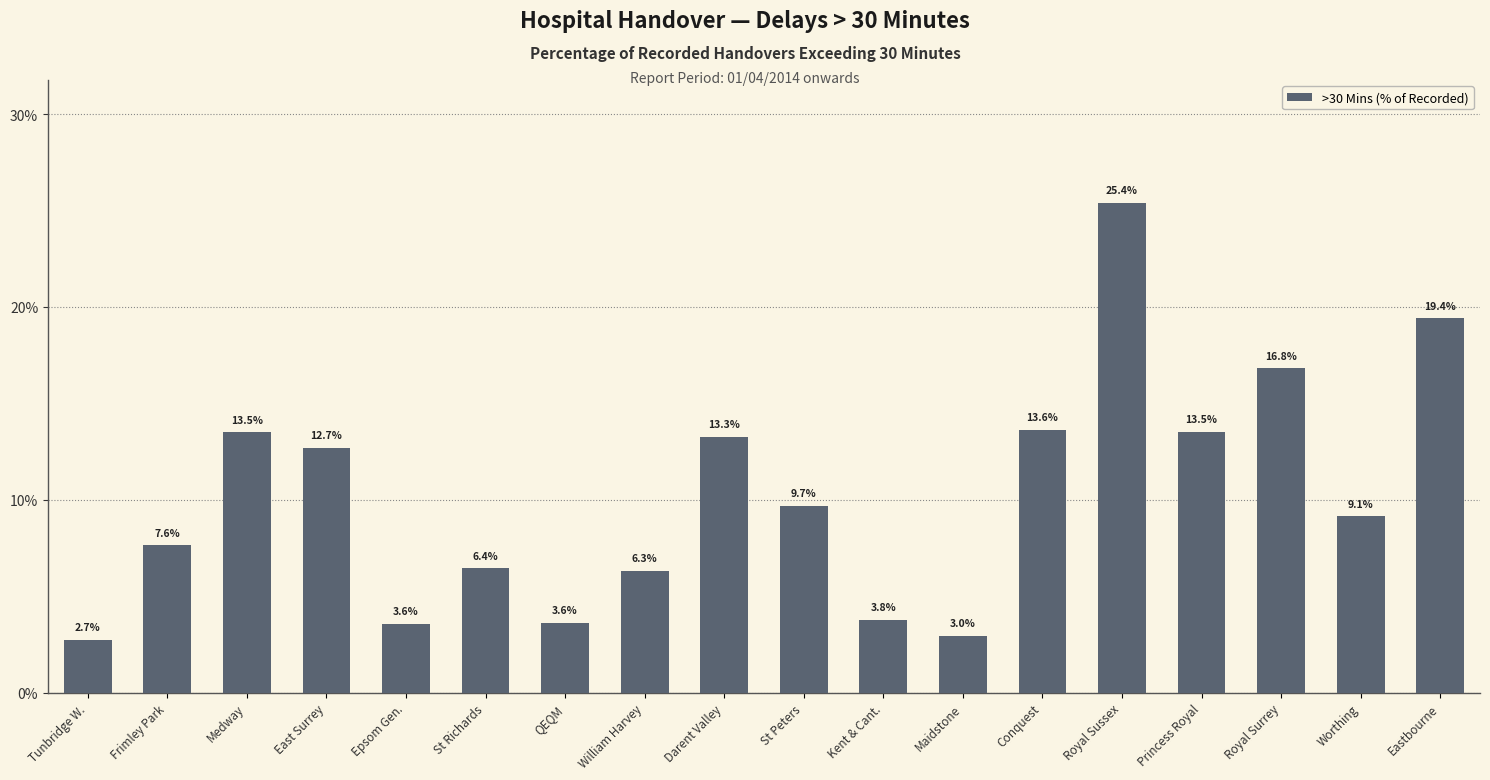

The chart shows a value of 9.1 at Worthing. True or false?

True